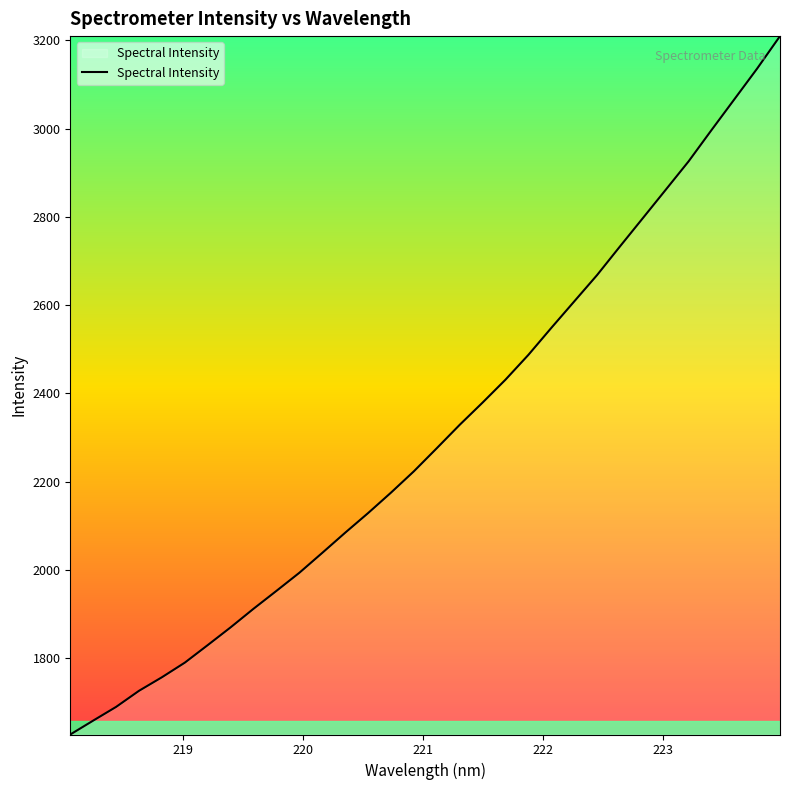

What is the sum of all values?

73904.5